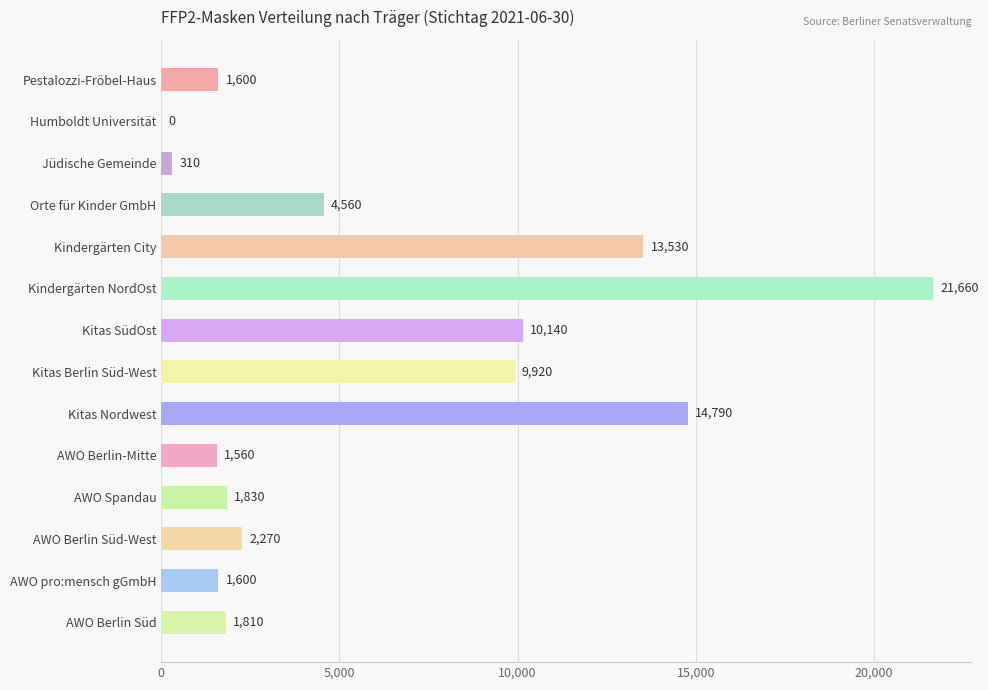

What is the greatest value displayed?

21660